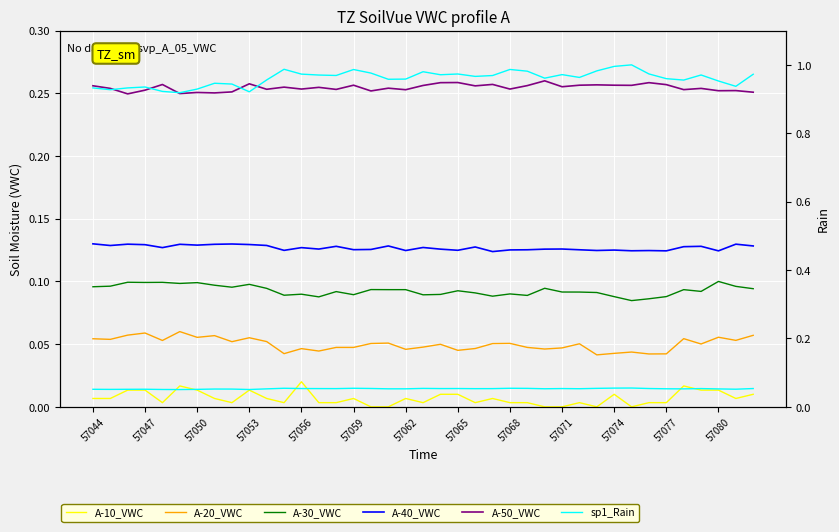

How many lines are shown in the chart?

6